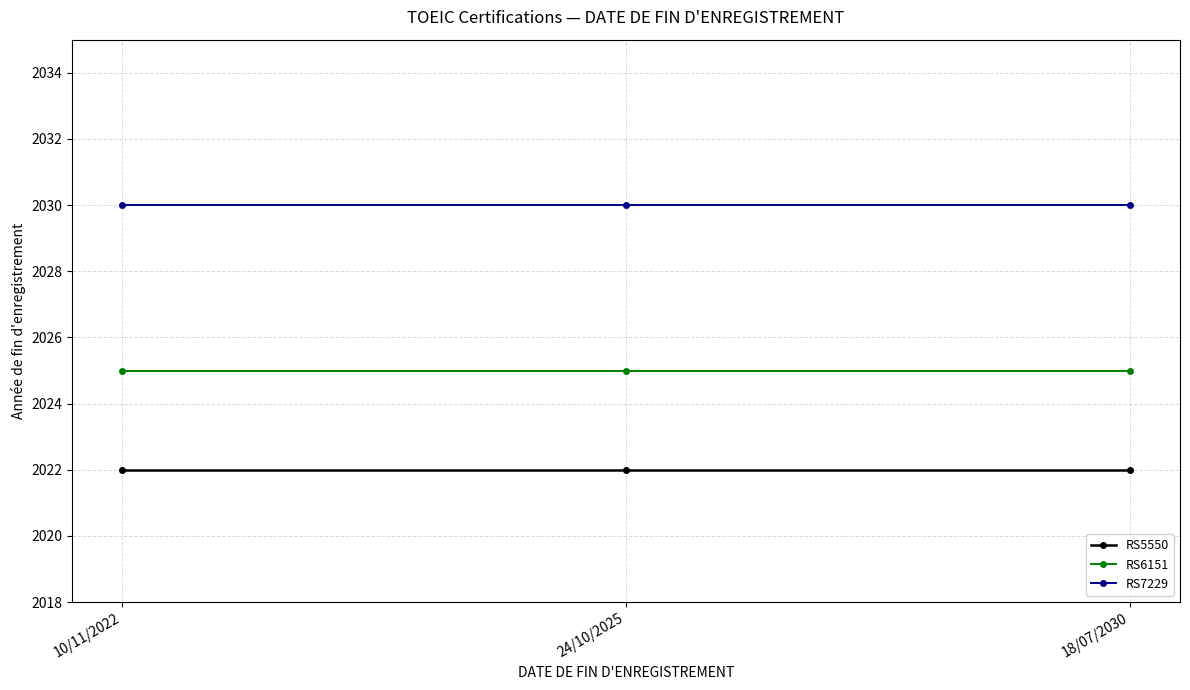

What is the label of the 1st point from the left?

10/11/2022